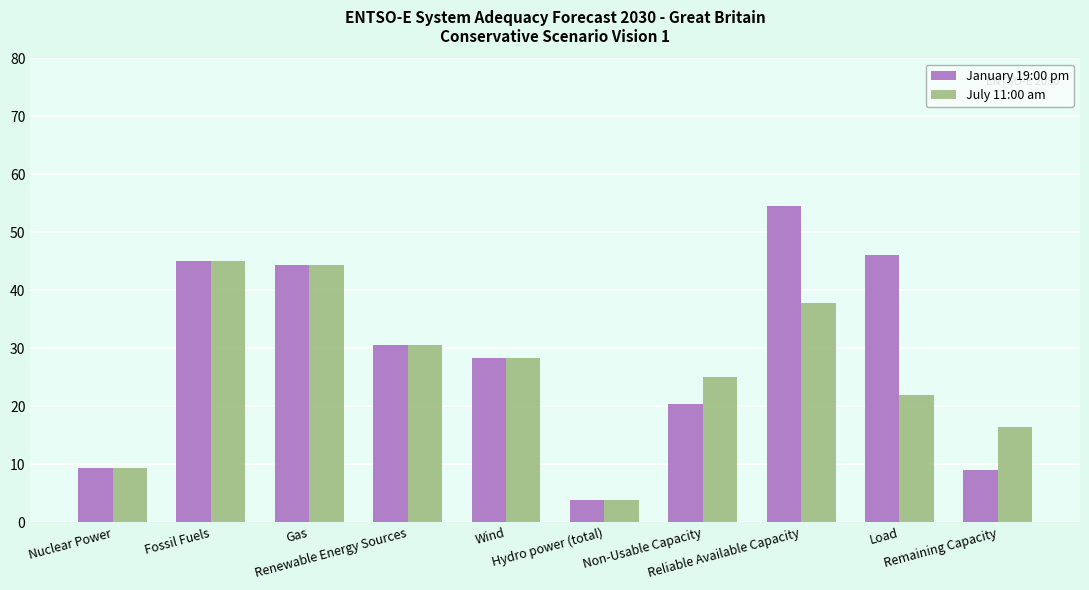

At how many categories does at least one series exceed 24?

7